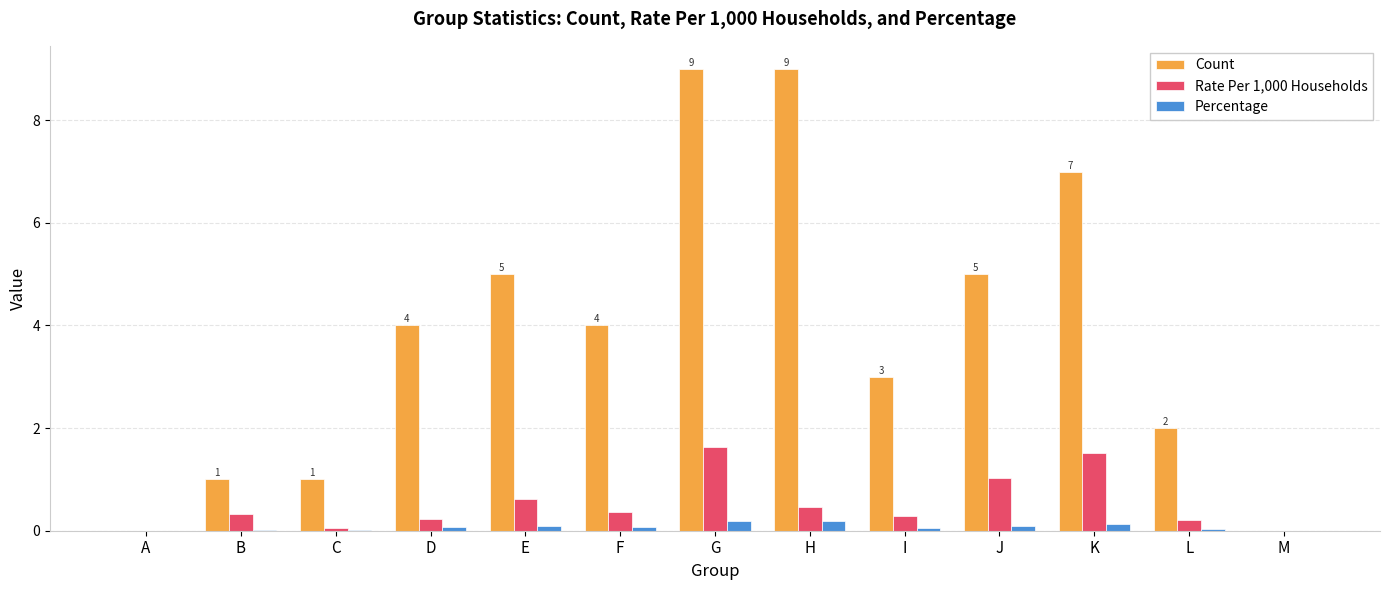

Which series changed the most between C and J?

Count